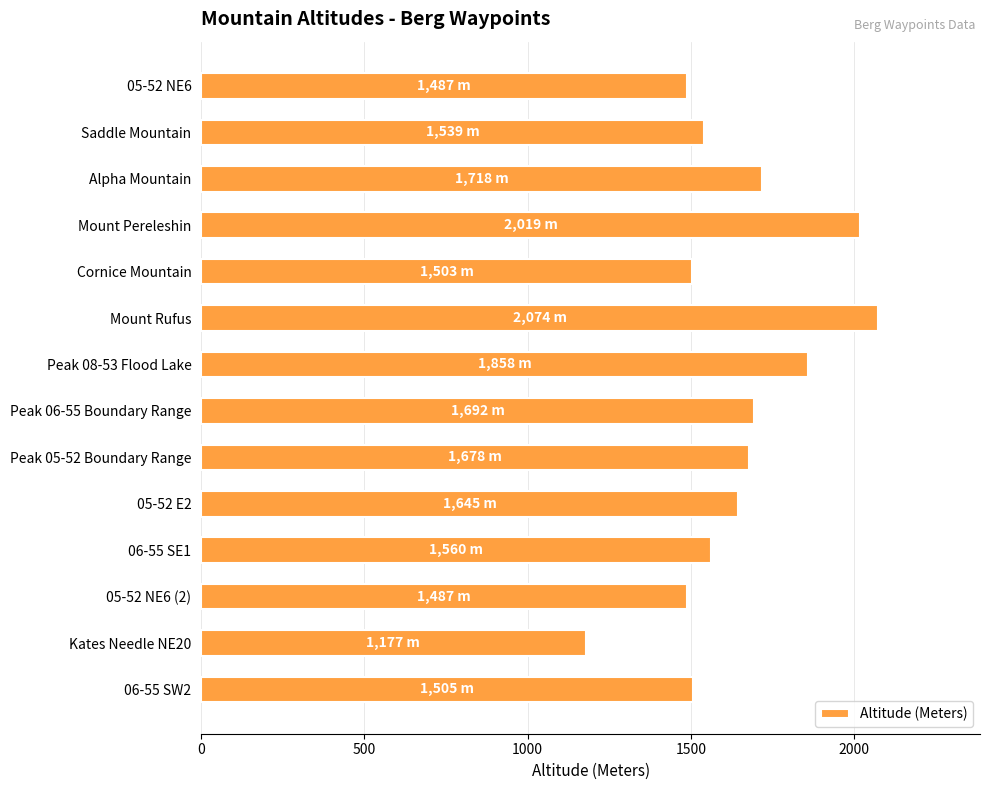

What is the maximum value shown in the chart?

2074